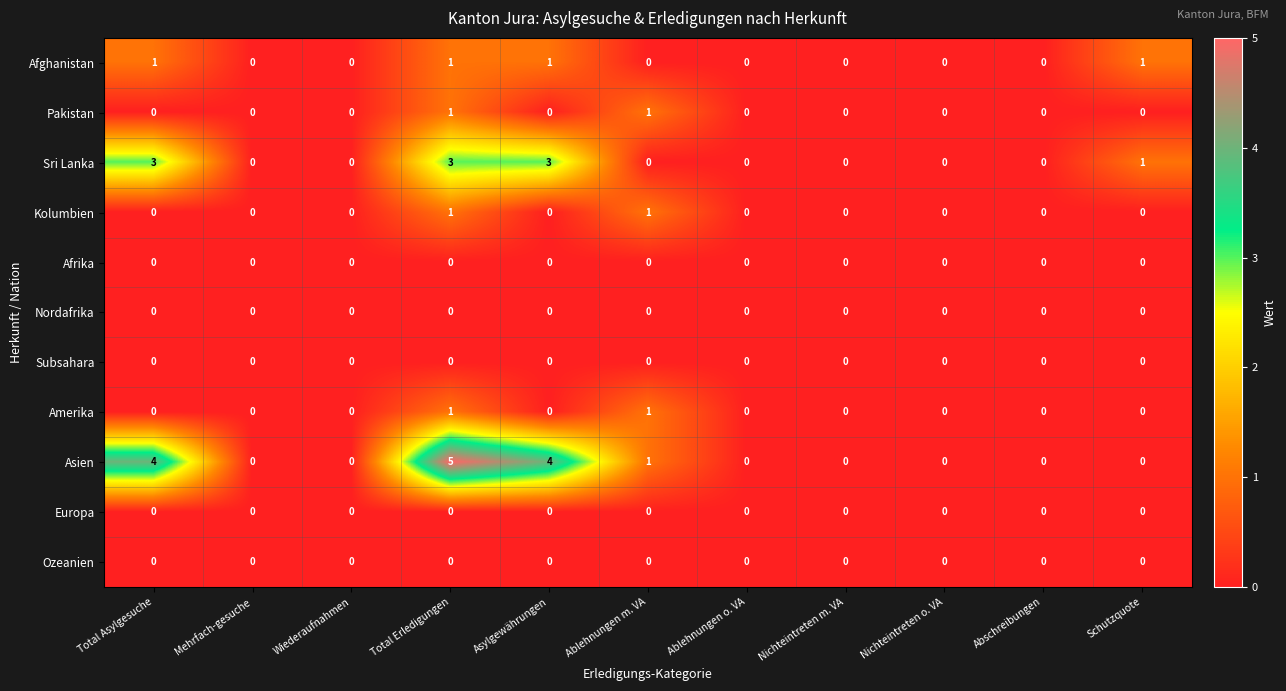

The value of Subsahara at Ablehnungen o. VA is 0. True or false?

True